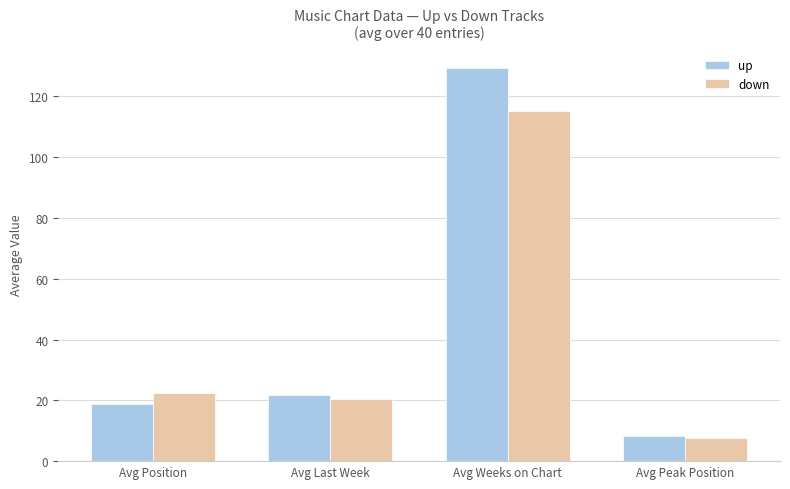

At which category is the sum across all series the highest?

Avg Weeks on Chart